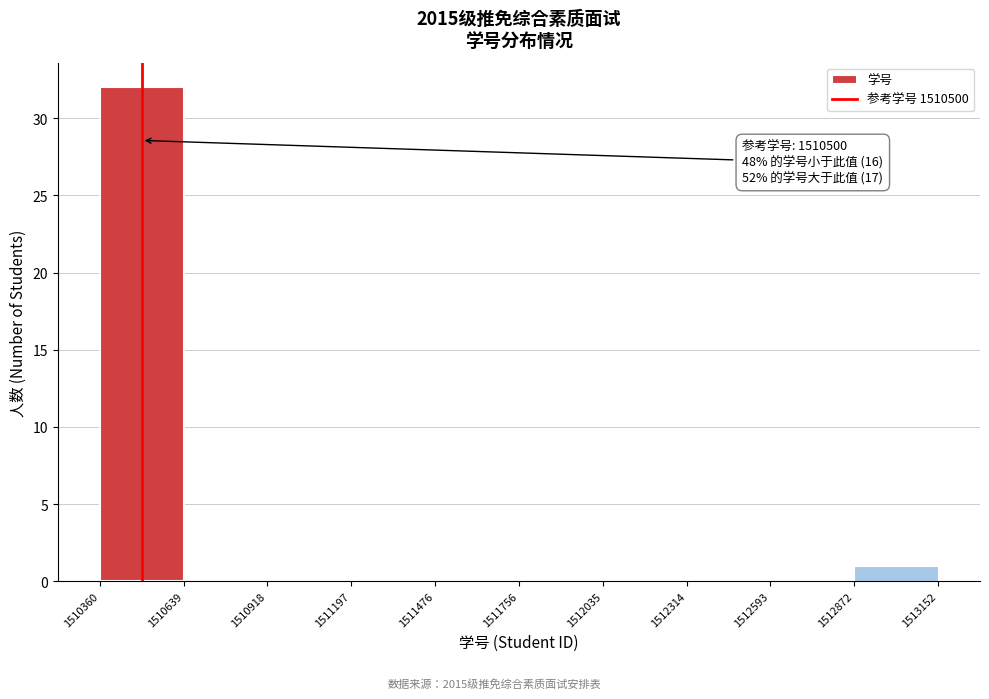

Over which range of the x-axis is the bar tallest?

1510360 to 1510639